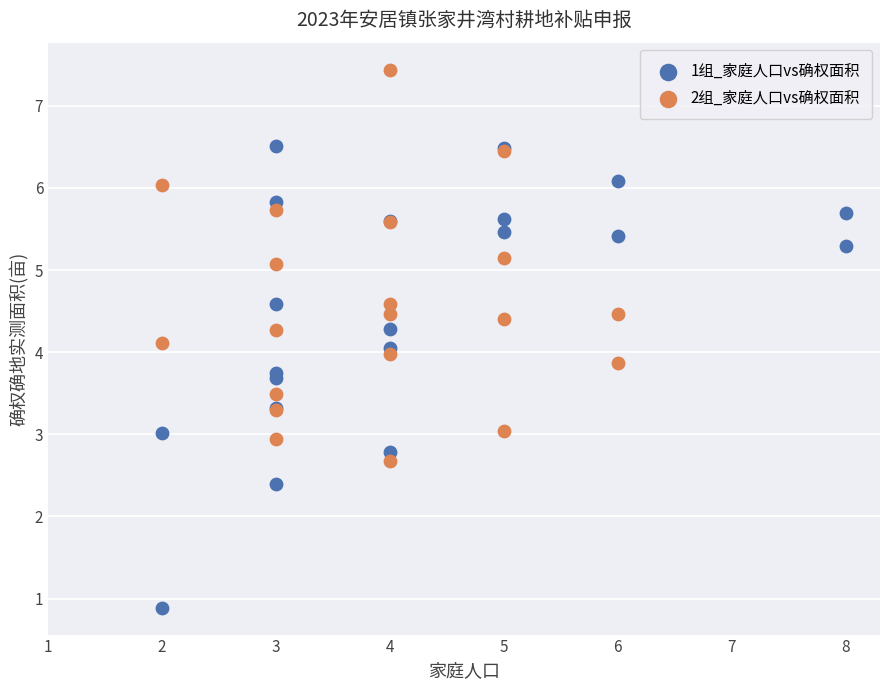

Which series contains the highest Y value?

2组_家庭人口vs确权面积